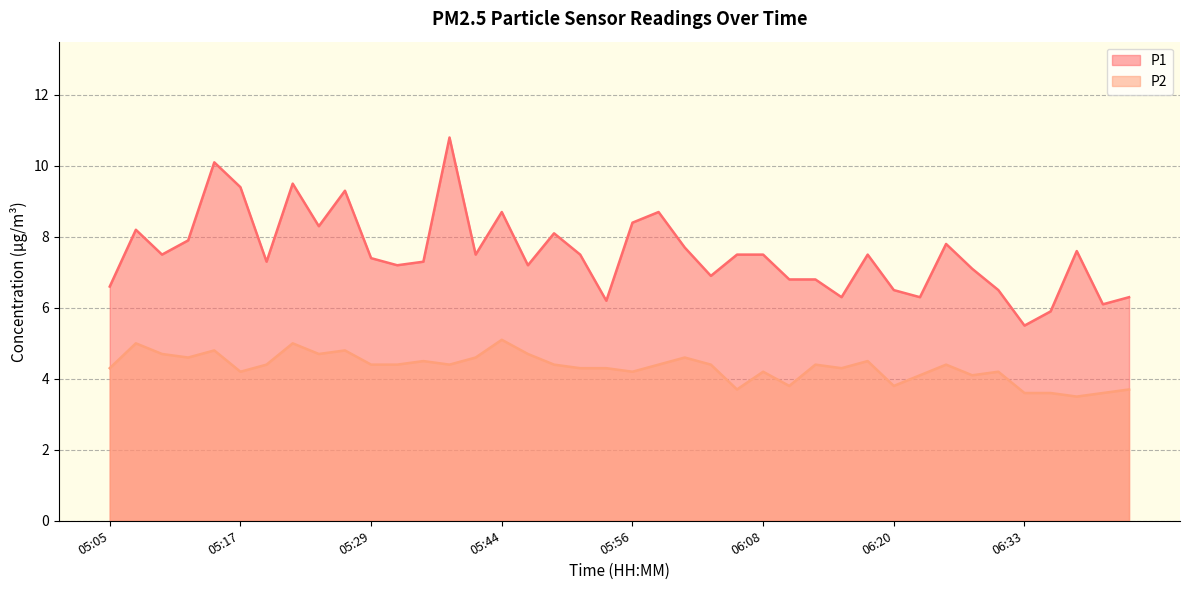

True or false: P2 and P1 cross at least once.

False